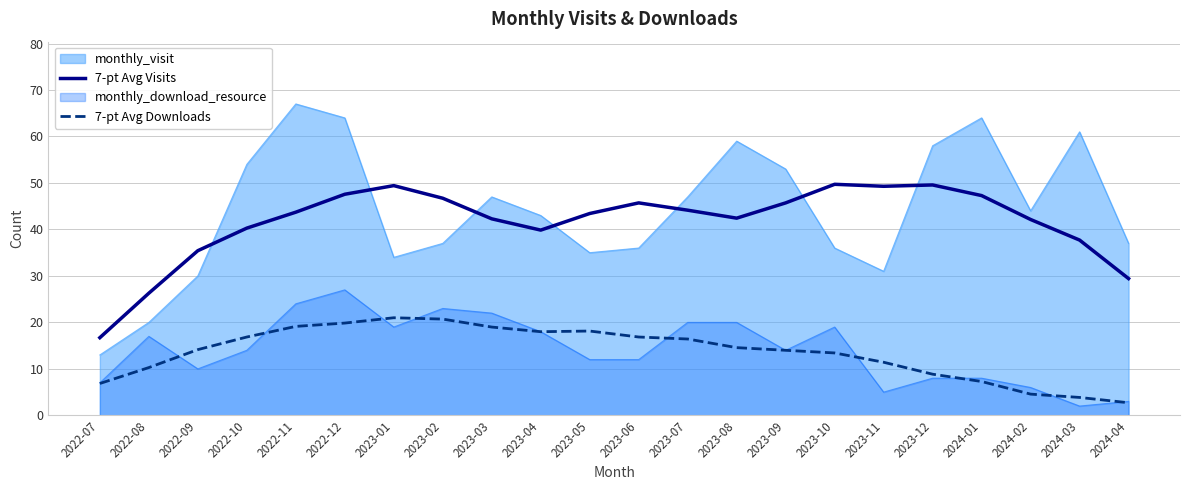

True or false: 7-pt Avg Visits and 7-pt Avg Downloads intersect in this chart.

False